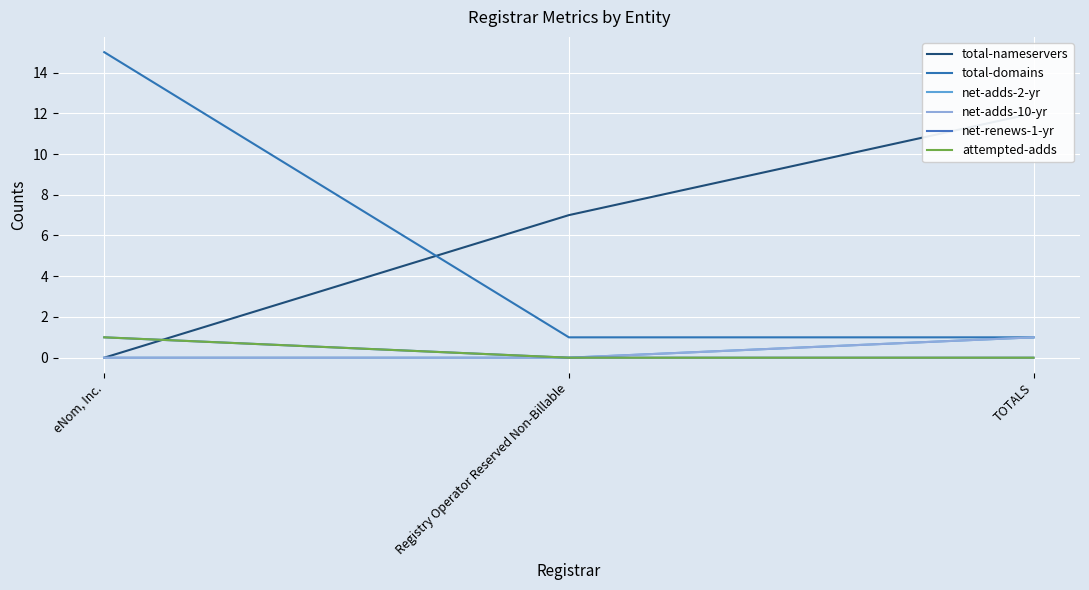

What is the label of the 1st point from the right?

TOTALS